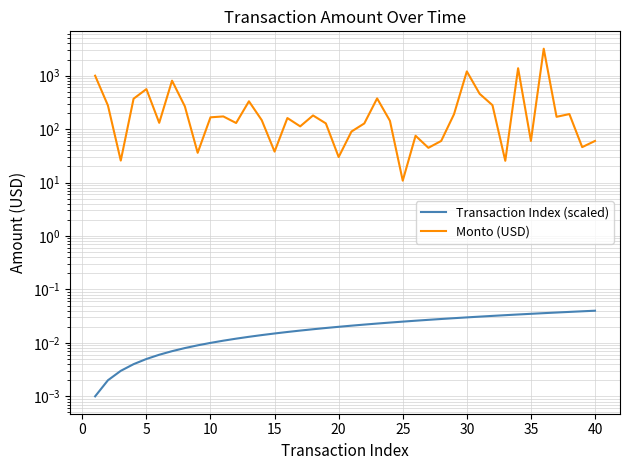

In Monto (USD), how many points are higher than both neighbors (excluding endpoints)?

12